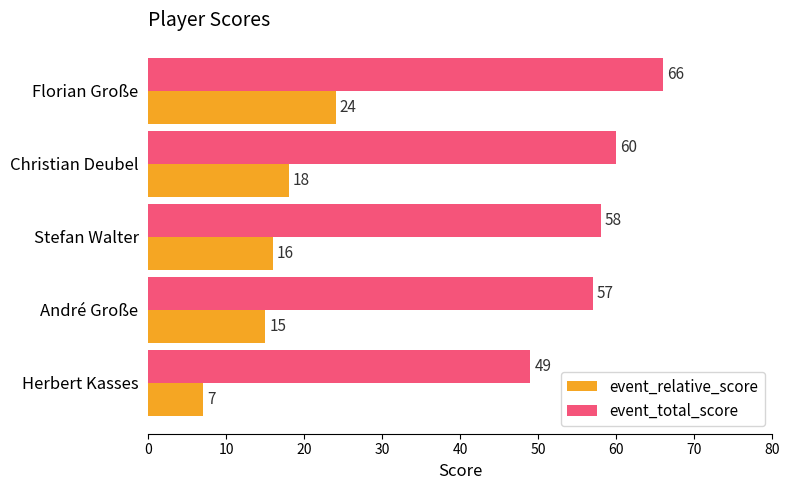

What is the average value of the event_relative_score series?

16